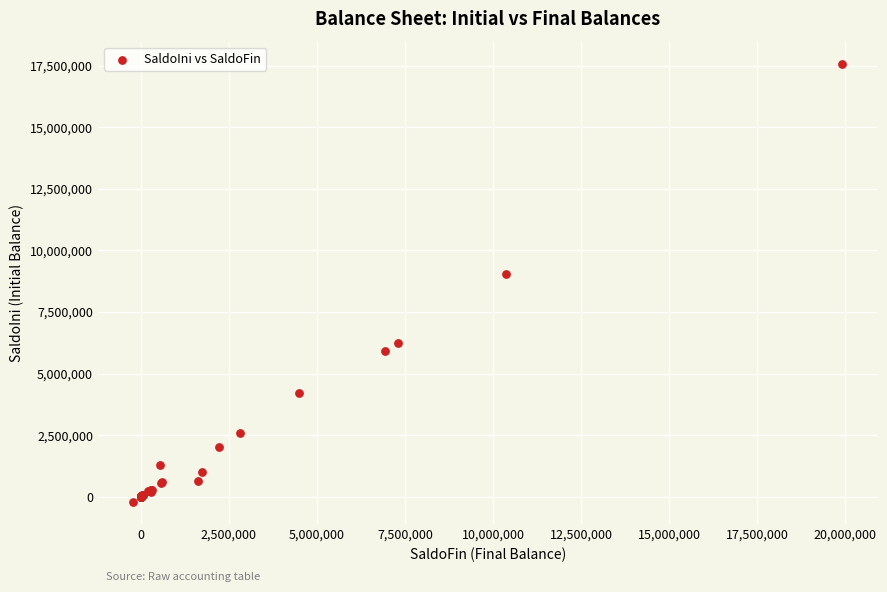

What Y value in the scatter plot is closest to 8689361?

9041015.3